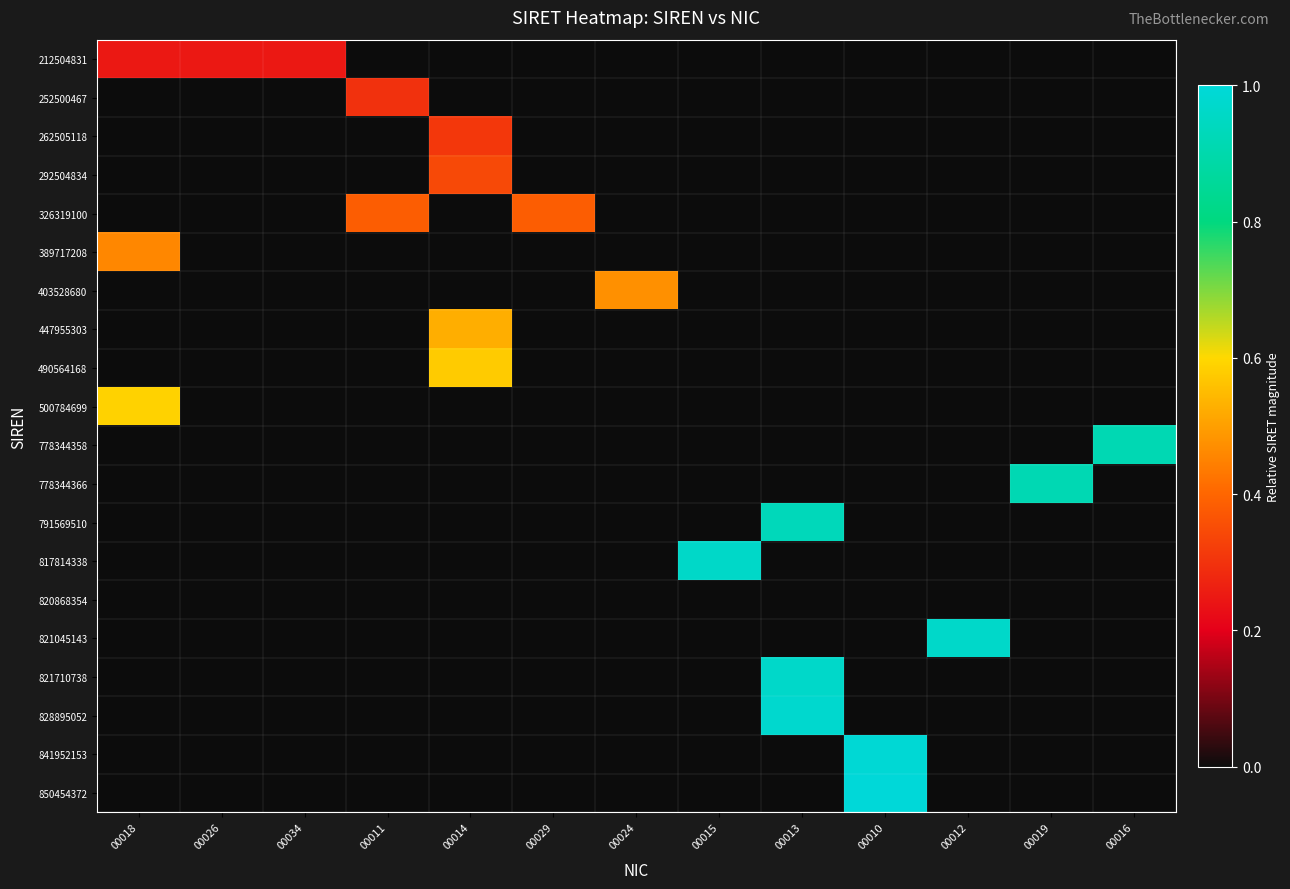

What is the spread (max minus min) of values at 00019?

0.9